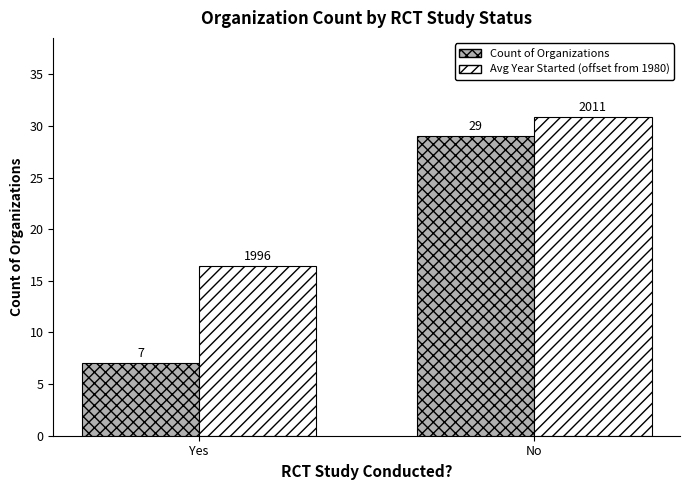

What is the difference between the highest and lowest values at Yes?

9.4